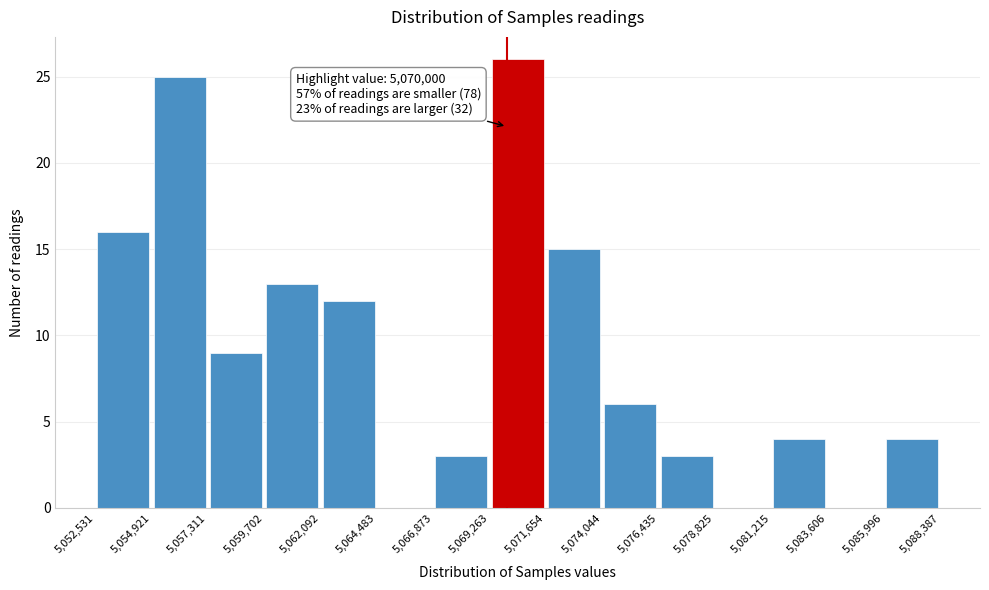

Which range on the x-axis has the tallest bar?

5,069,263 to 5,071,654